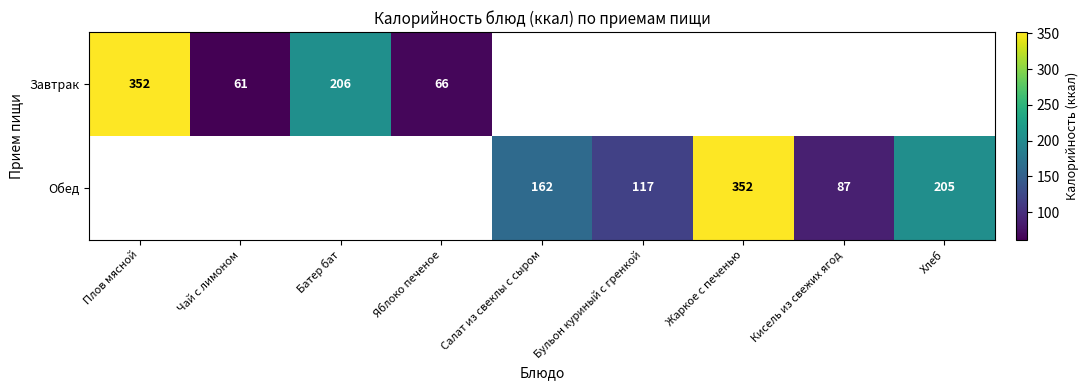

The value of Обед at Салат из свеклы с сыром is 162. True or false?

True